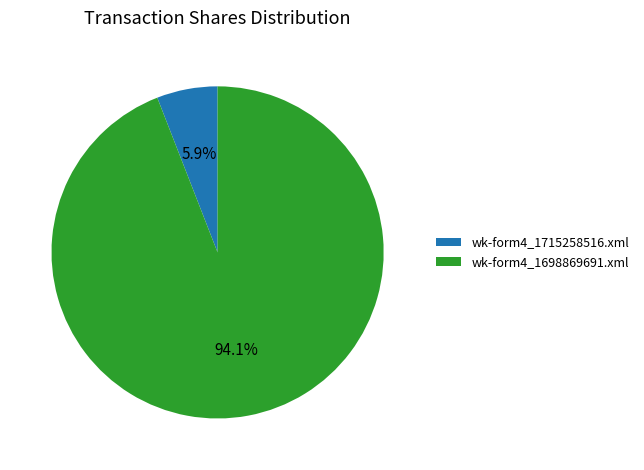

What percentage is NOT represented by wk-form4_1698869691.xml?

5.9%